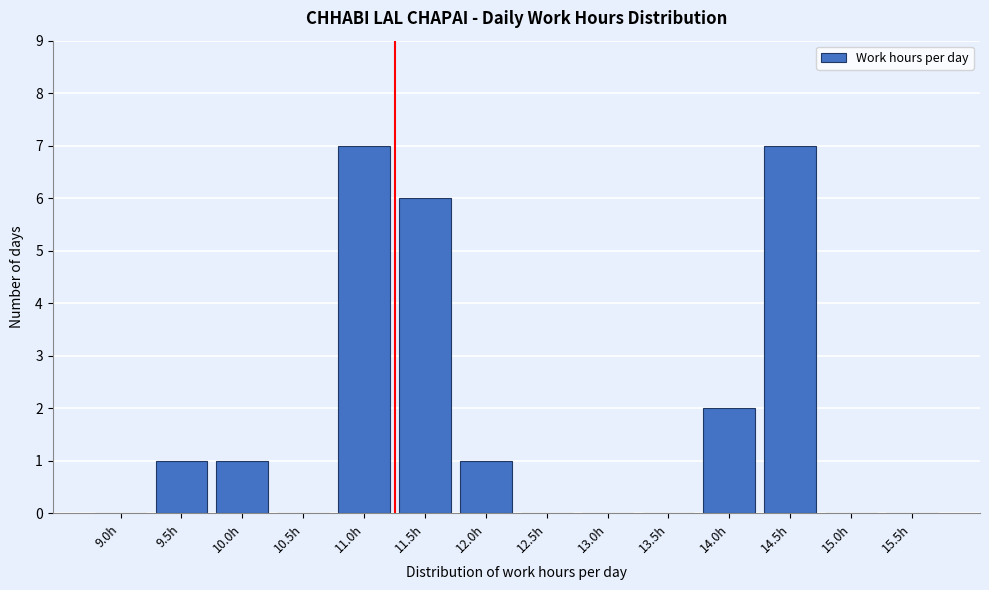

Reading right to left, list all the values displayed in this chart.

15.5h=0	15.0h=0	14.5h=7	14.0h=2	13.5h=0	13.0h=0	12.5h=0	12.0h=1	11.5h=6	11.0h=7	10.5h=0	10.0h=1	9.5h=1	9.0h=0